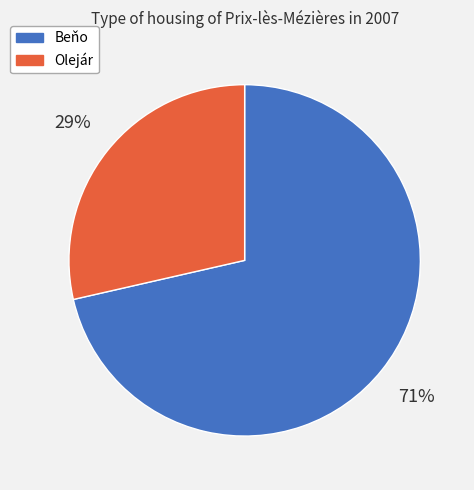

To the nearest percent, what is the combined percentage of Beňo and Olejár?

100%